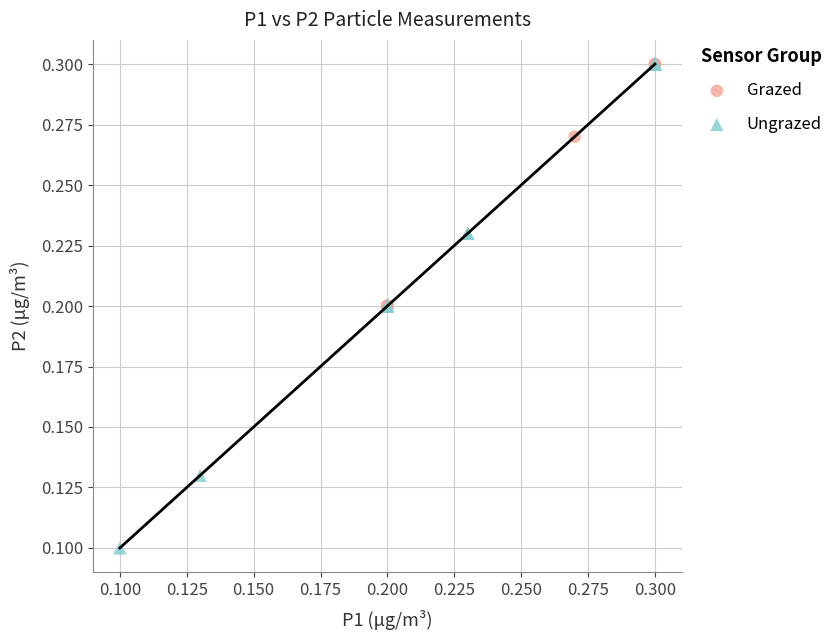

Which series has the largest Y range (max minus min)?

Ungrazed